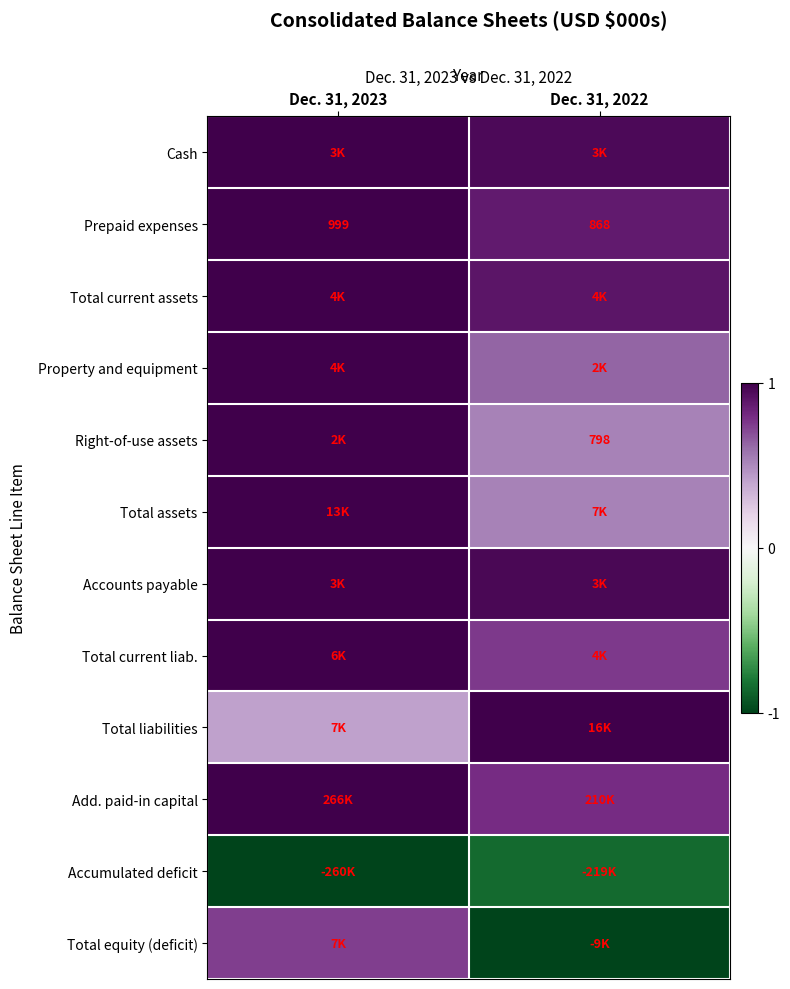

What is the spread (max minus min) of values at Dec. 31, 2023?

2.0